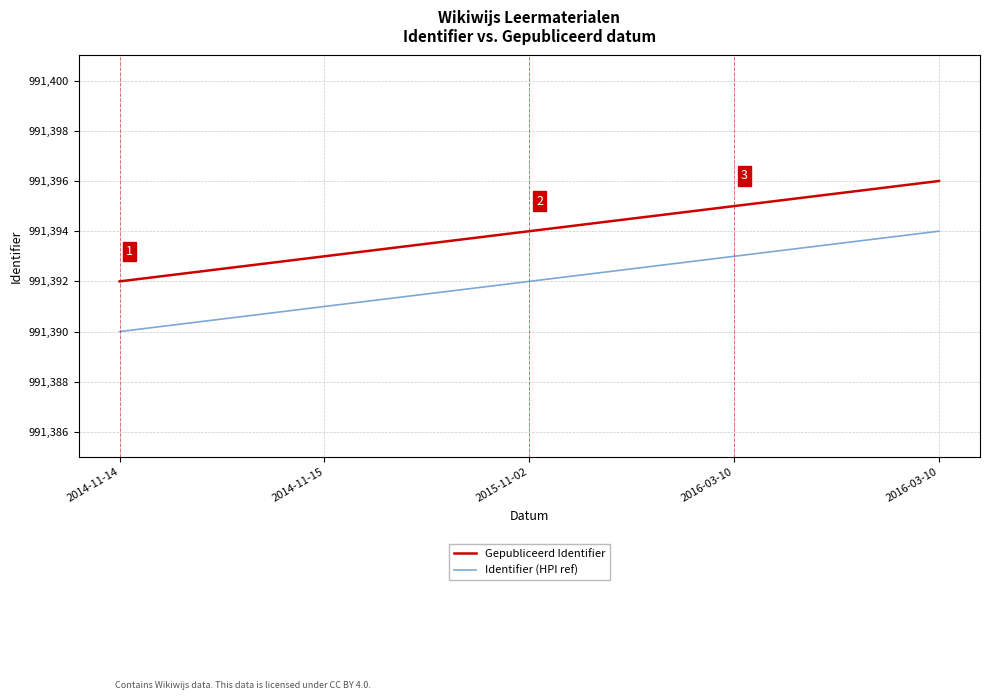

What are all the series names shown in the legend?

Gepubliceerd Identifier, Identifier (HPI ref)